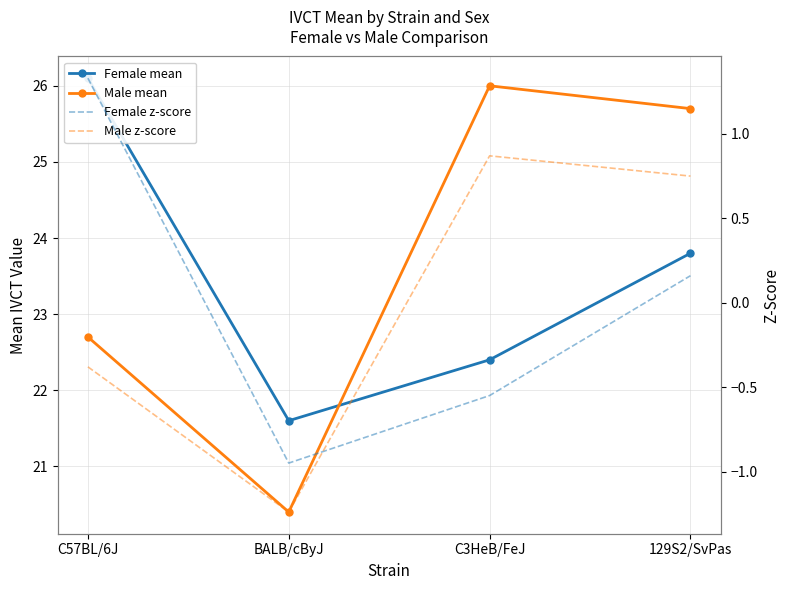

How many lines are shown in the chart?

4